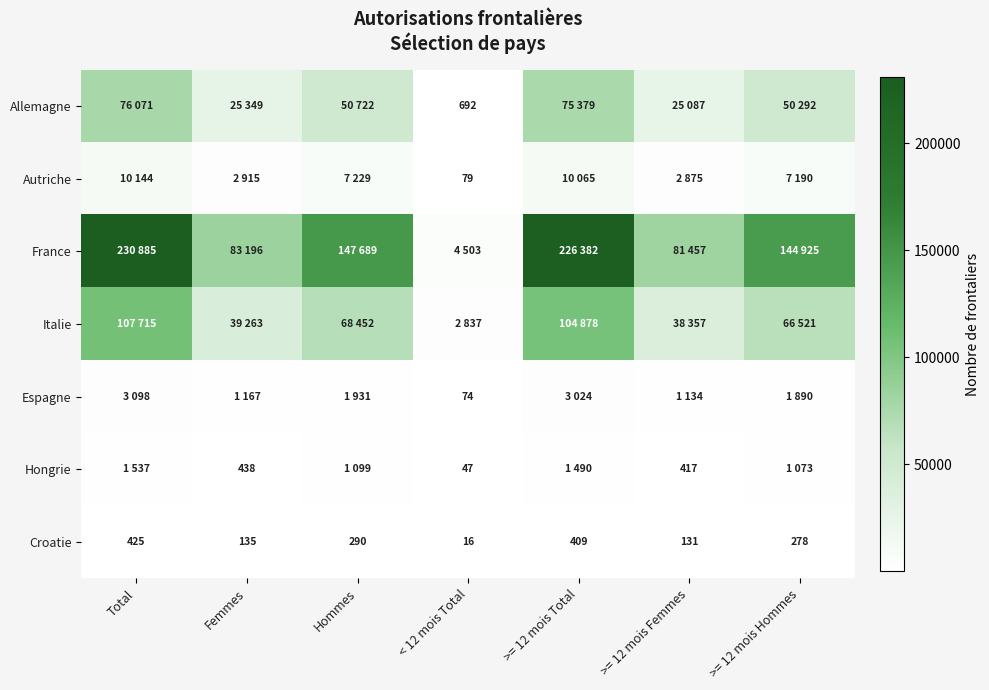

Rank the categories by Croatie value from lowest to highest.

< 12 mois Total, >= 12 mois Femmes, Femmes, >= 12 mois Hommes, Hommes, >= 12 mois Total, Total